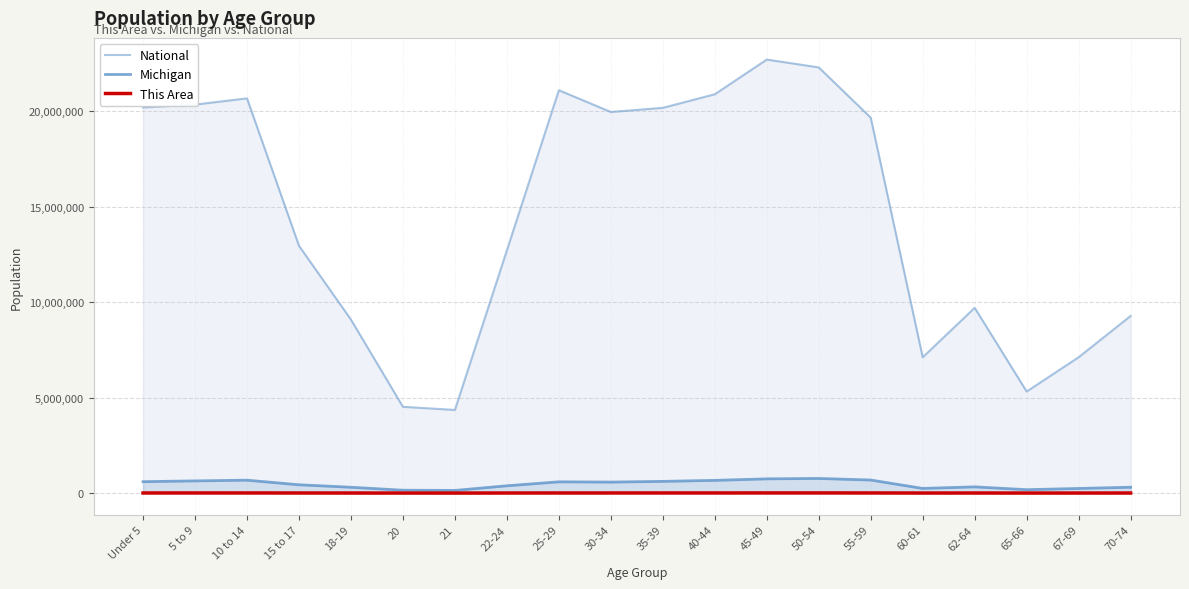

What is the minimum value shown in the chart?

951